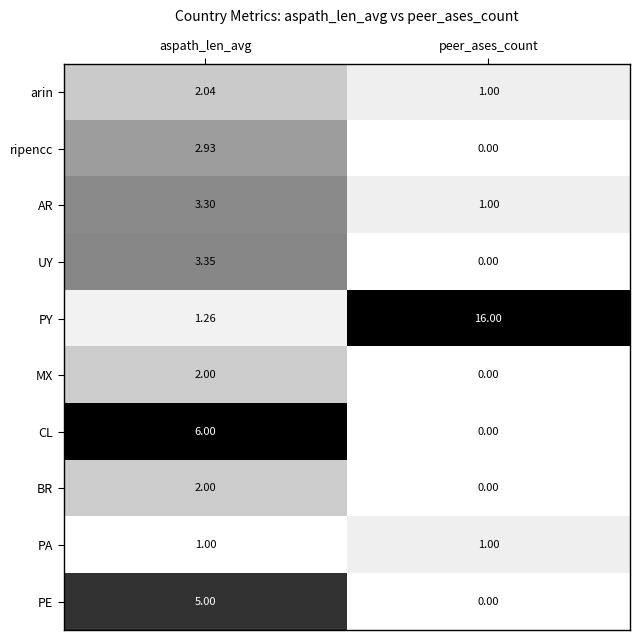

Which series has the largest total across all categories?

PY